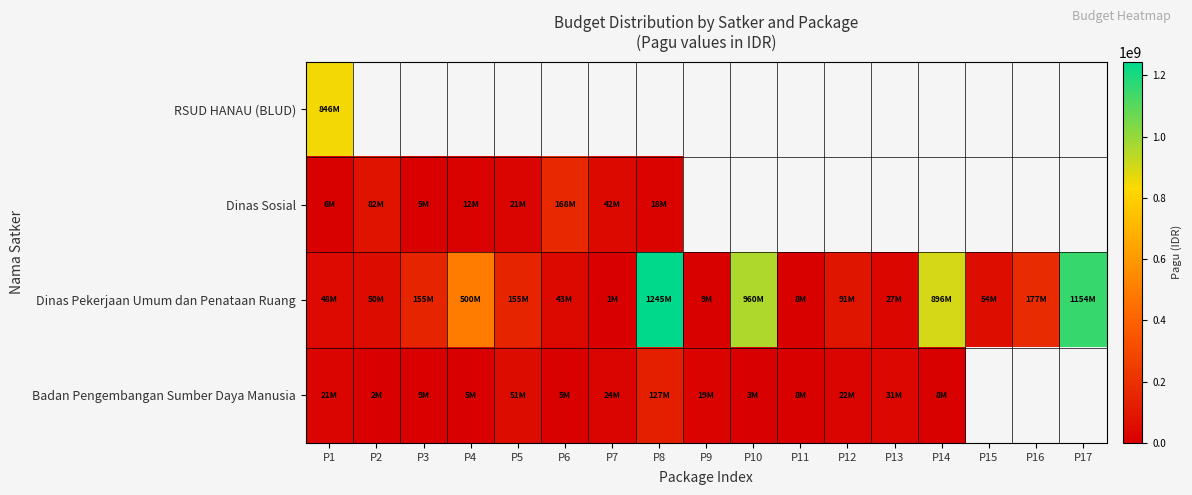

The RSUD HANAU (BLUD) series shows 1402262034.0 at P1. True or false?

False